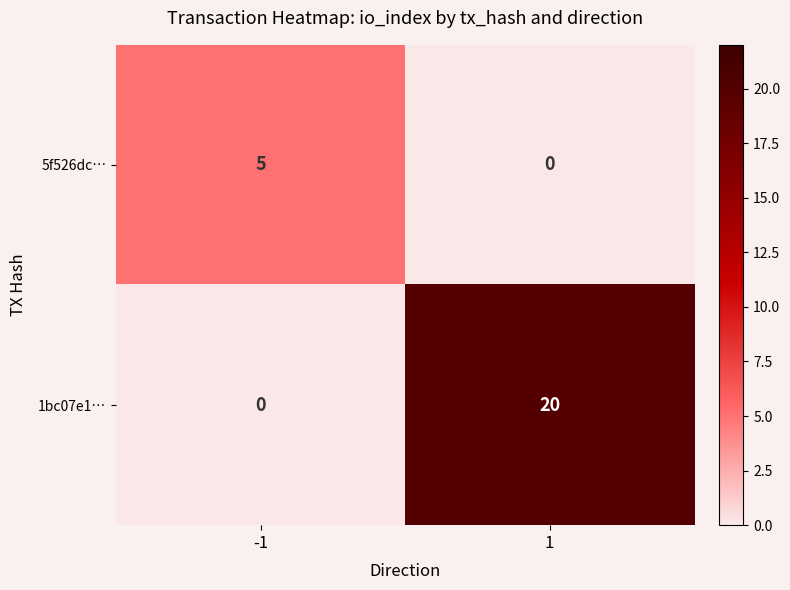

What is the difference between the 1bc07e1… values at 1 and -1?

20